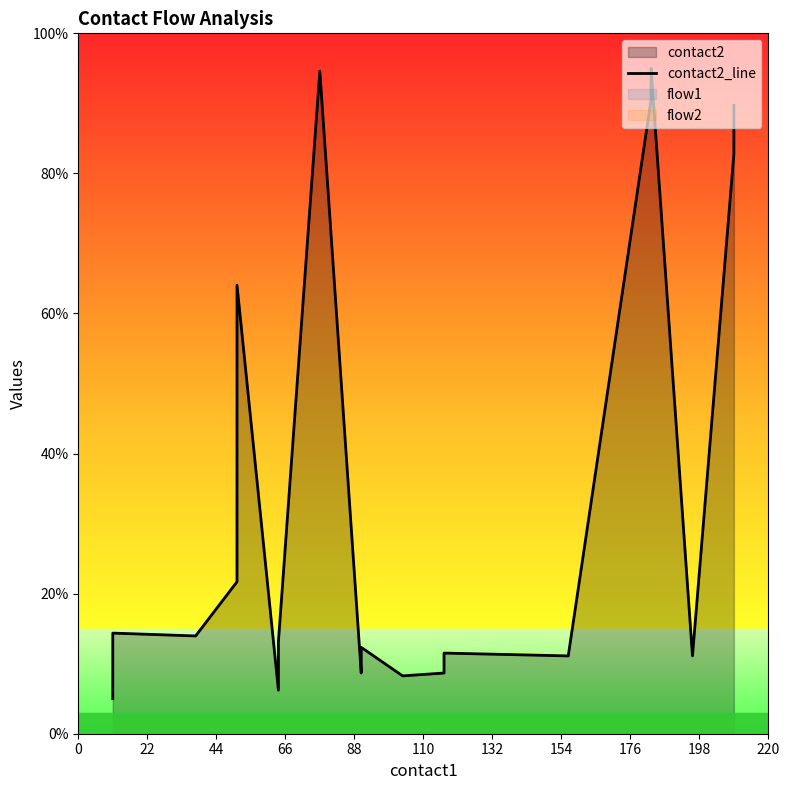

What is the maximum value shown in the chart?

95.0